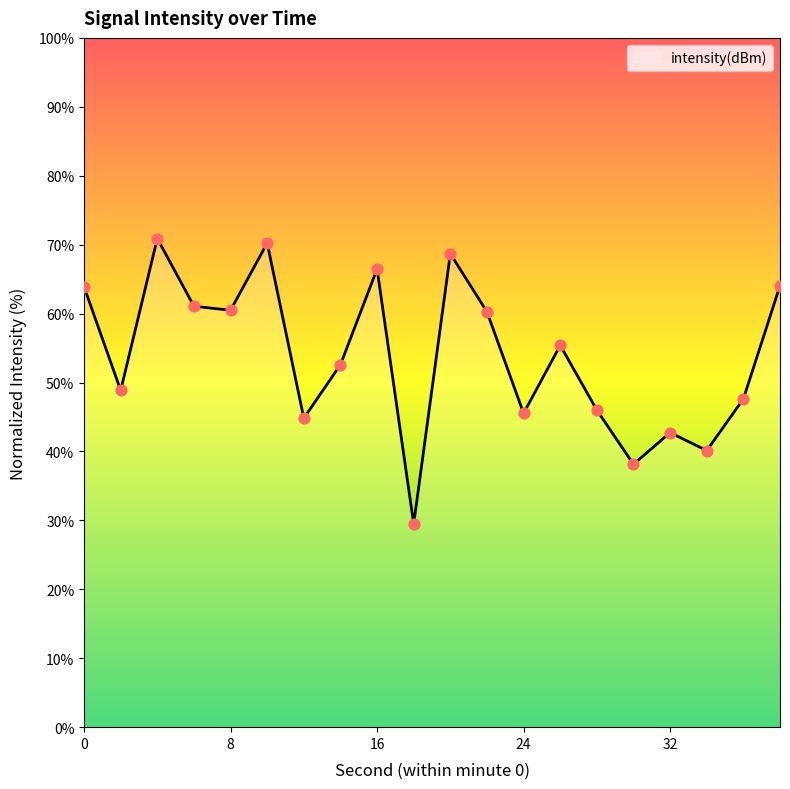

What is the difference between the maximum and minimum values?

41.4